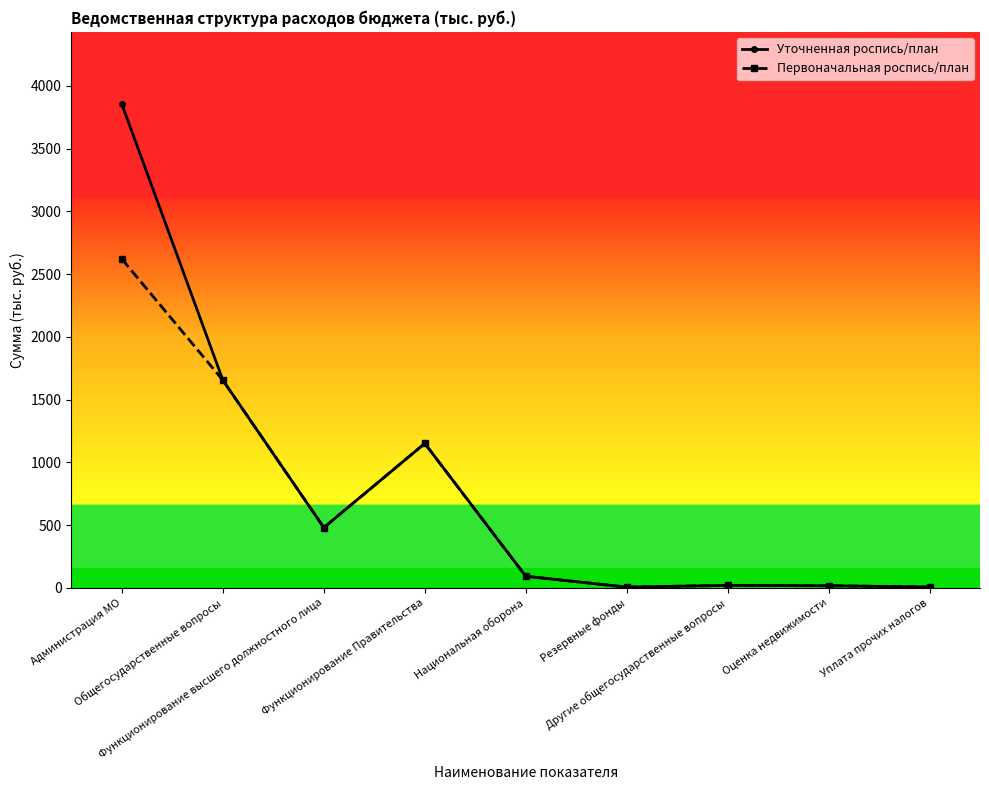

Reading left to right, transcribe all the data shown in this chart.

Уточненная роспись/план: 3852.8	1653.7	479.5	1150.2	91.8	5.0	19.0	16.0	6.0
Первоначальная роспись/план: 2619.5	1653.7	479.5	1150.2	91.8	5.0	19.0	16.0	6.0